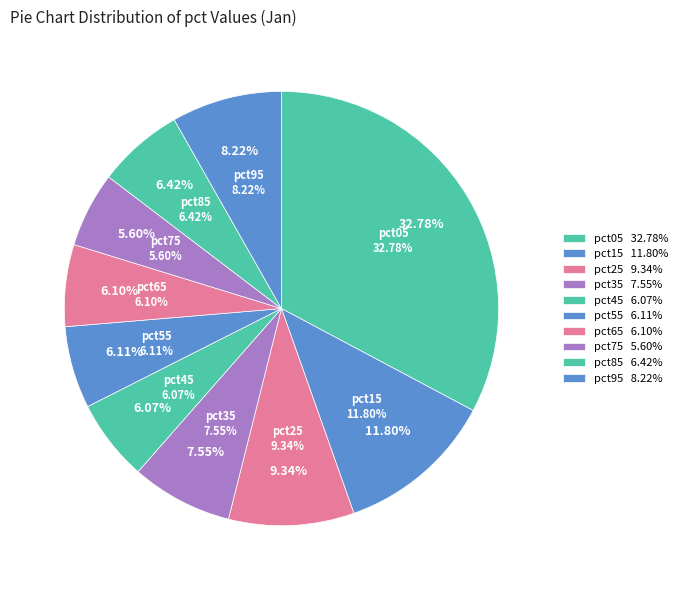

What percentage is the pct45 slice, to the nearest percent?

6%